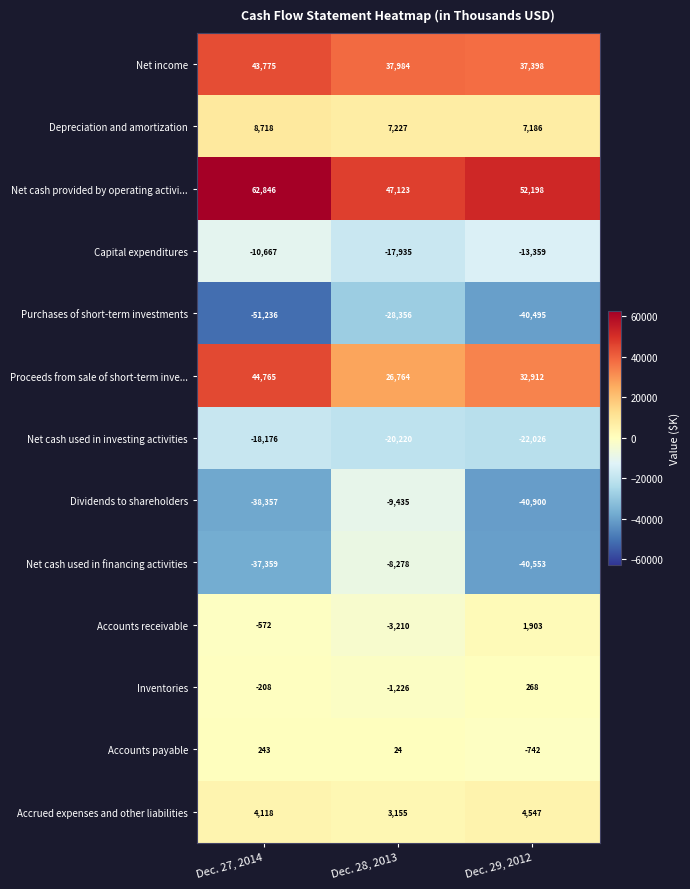

Which series has the widest spread of values?

Net cash used in financing activities